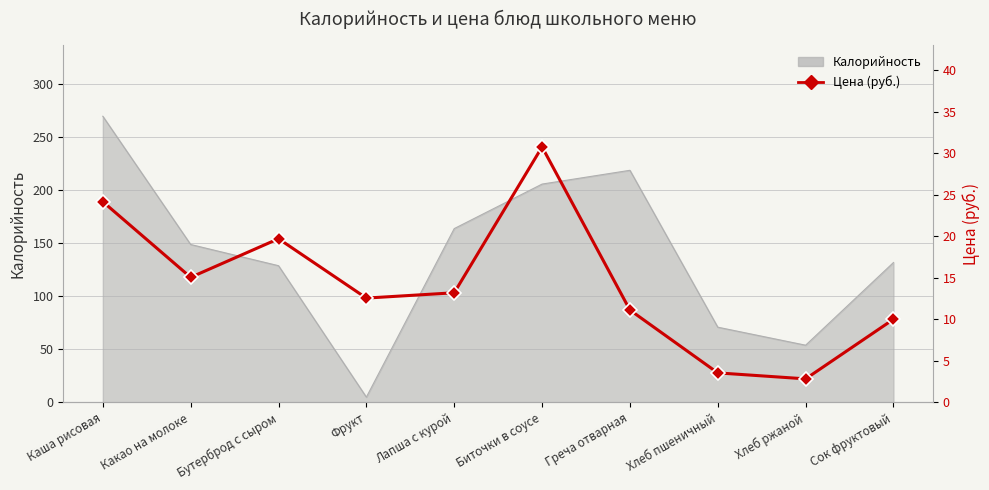

Reading right to left, extract all data points from this chart.

10.0	2.8	3.6	11.1	30.8	13.2	12.6	19.7	15.1	24.2